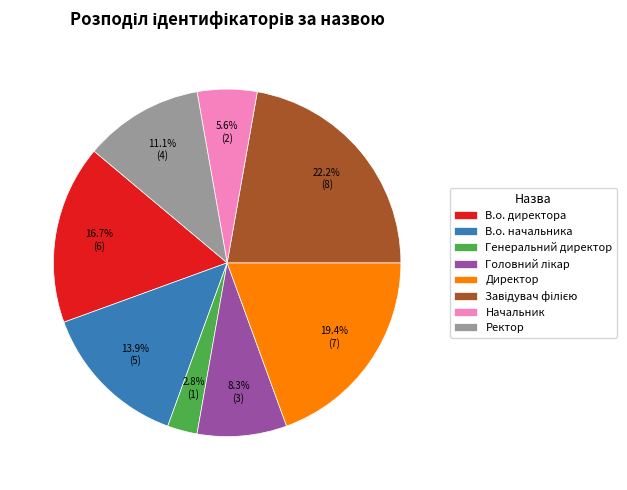

To the nearest percent, what is the difference between the largest and smallest slice percentages?

19%